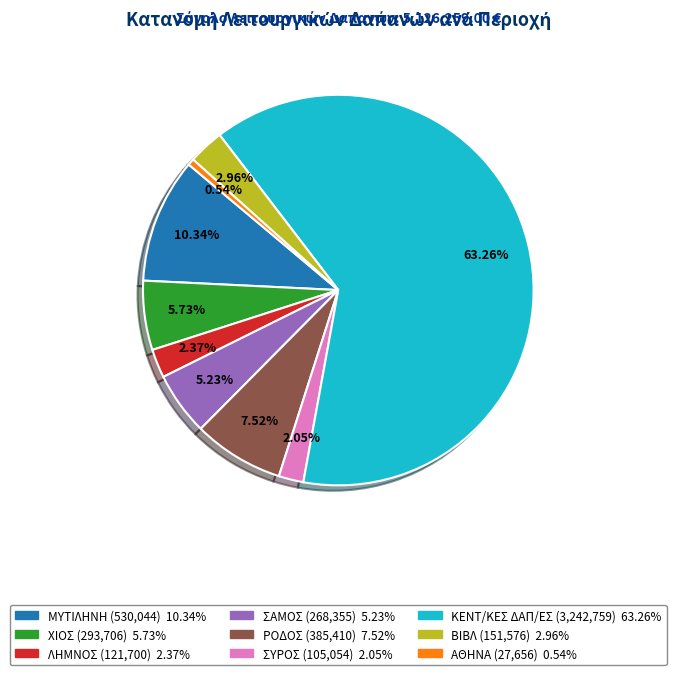

Is ΚΕΝΤ/ΚΕΣ ΔΑΠ/ΕΣ the majority of the pie?

Yes